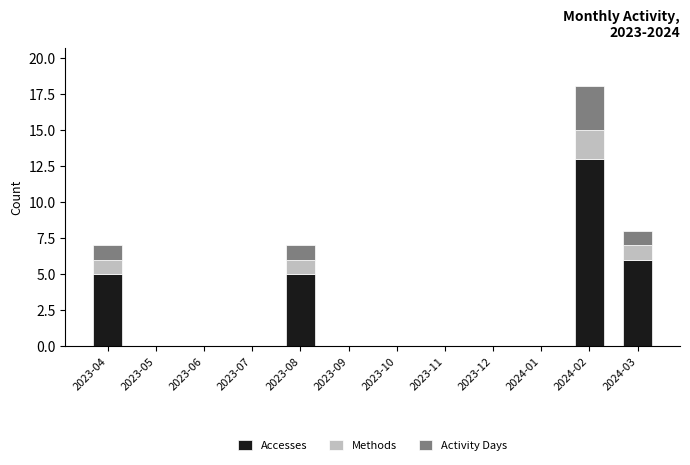

At which category is the sum across all series the highest?

2024-02